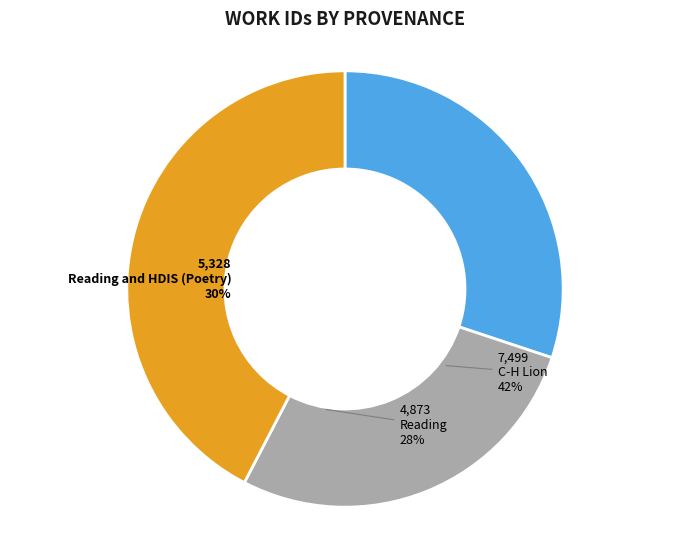

Rank the categories by value from highest to lowest.

C-H Lion, Reading and HDIS (Poetry), Reading